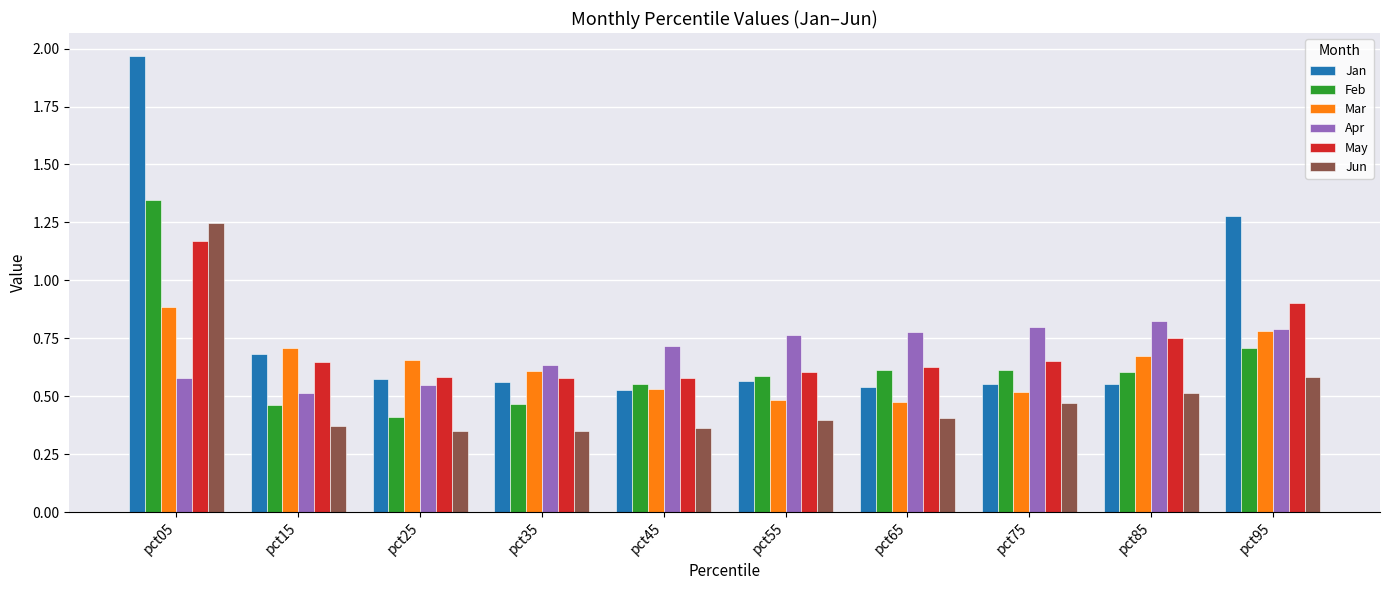

At which label is Apr closest to 0?

pct15